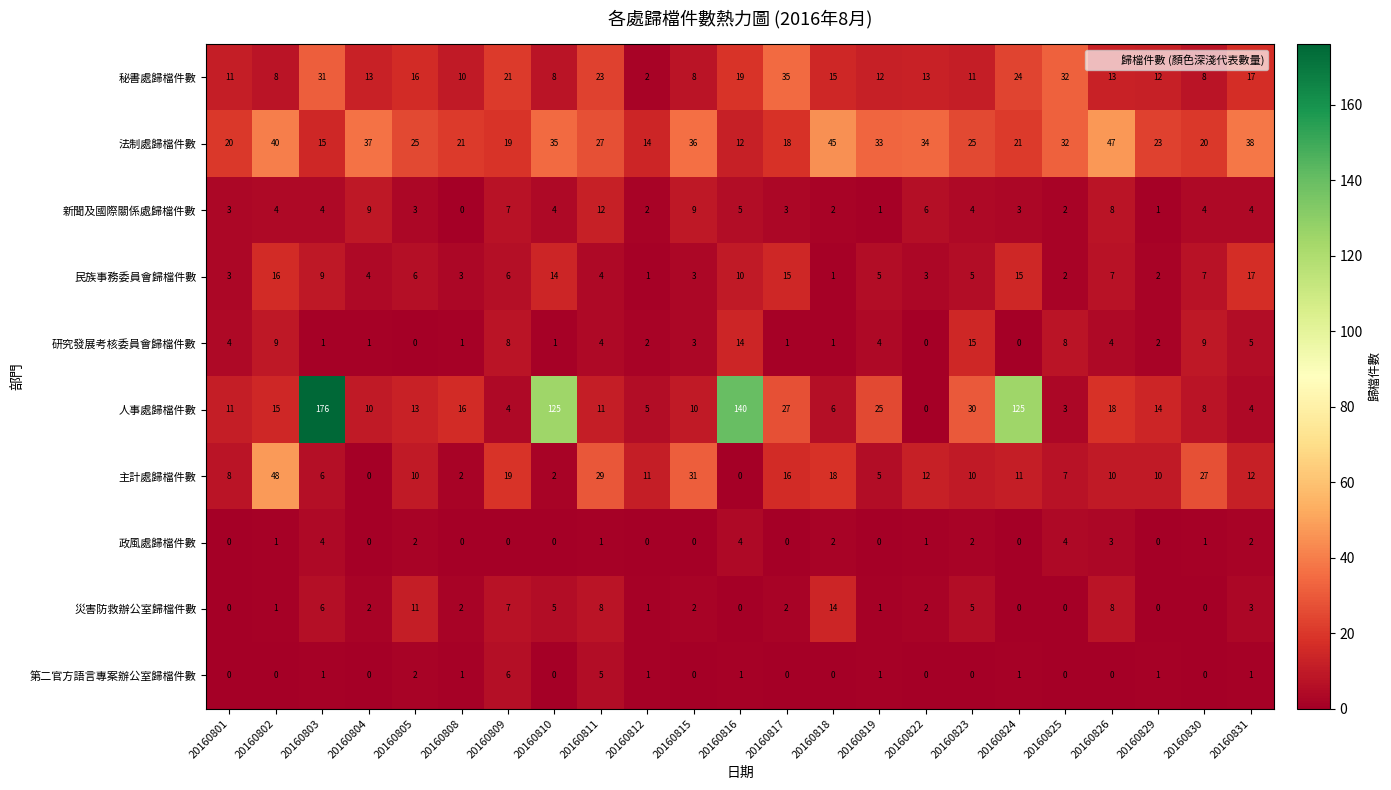

What is the average value of the 新聞及國際關係處歸檔件數 series?

4